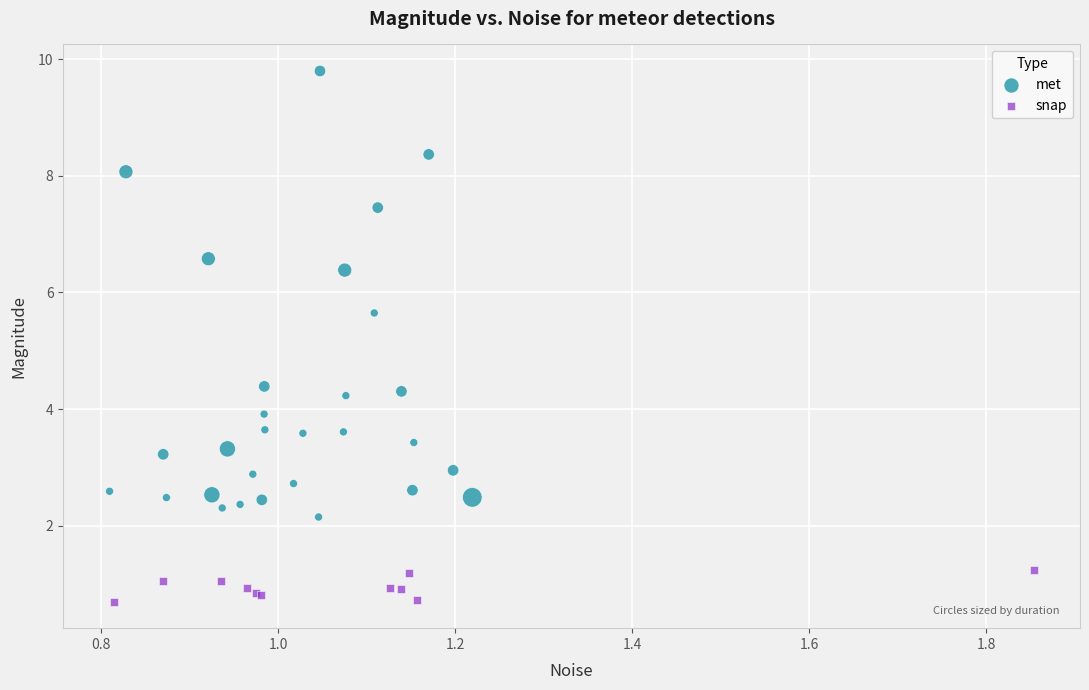

What are all the series names shown in the legend?

met, snap